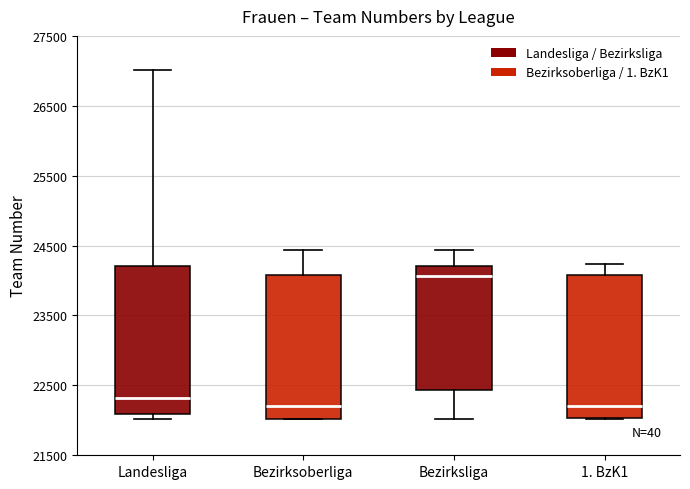

Reading left to right, read every box against the y-axis: the position of its median line, the range the box covers, and the ends of its whiskers. The values are not printed on the chart, so give them approximately, as read against the axis.

Landesliga: median 22300, box 22100 to 24200, whiskers 22000 to 27000
Bezirksoberliga: median 22200, box 22000 to 24100, whiskers 22000 to 24400
Bezirksliga: median 24100, box 22400 to 24200, whiskers 22000 to 24400
1. BzK1: median 22200, box 22000 to 24100, whiskers 22000 to 24200